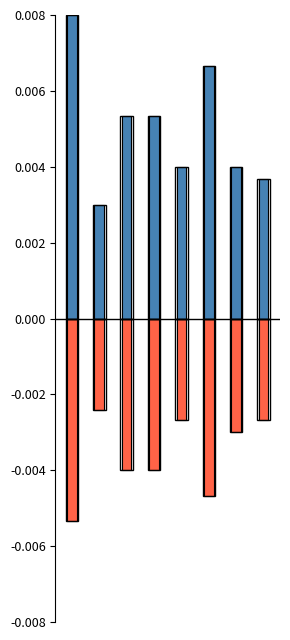

Which category has the highest value in the HKDLow series?

1